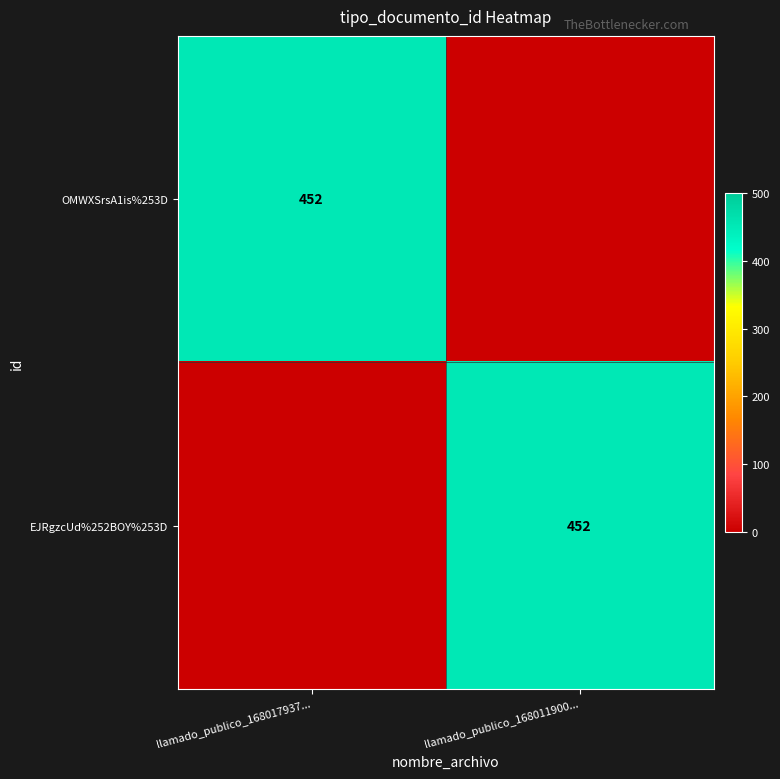

True or false: OMWXSrsA1is%253D has a value of 256 at llamado_publico_168017937....

False